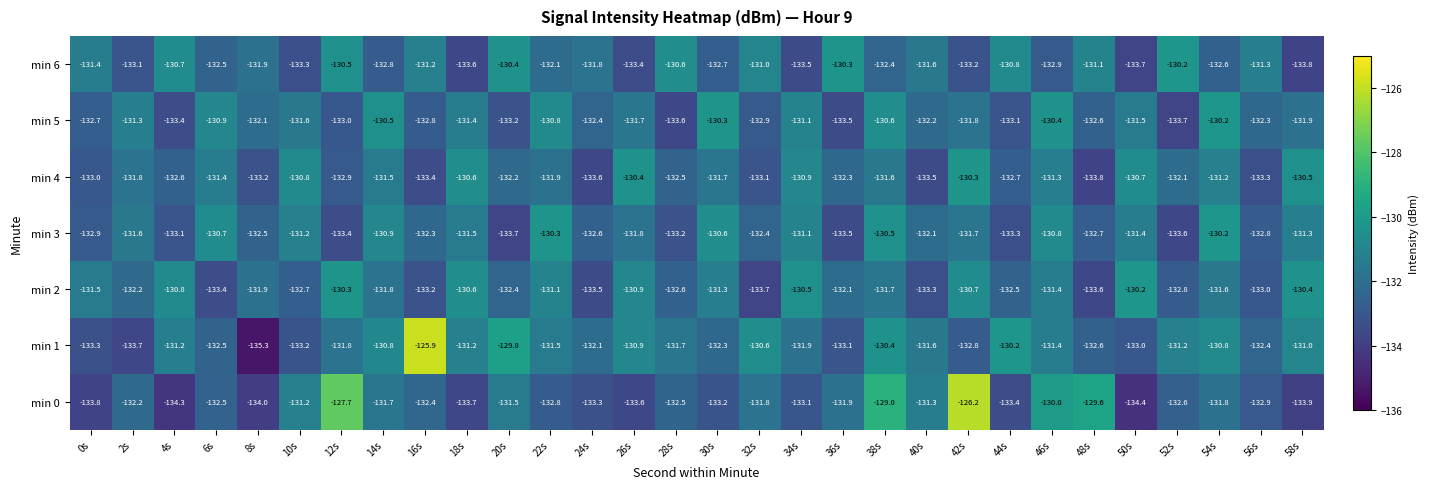

What is the approximate value of min 6 at 22s?

-132.1